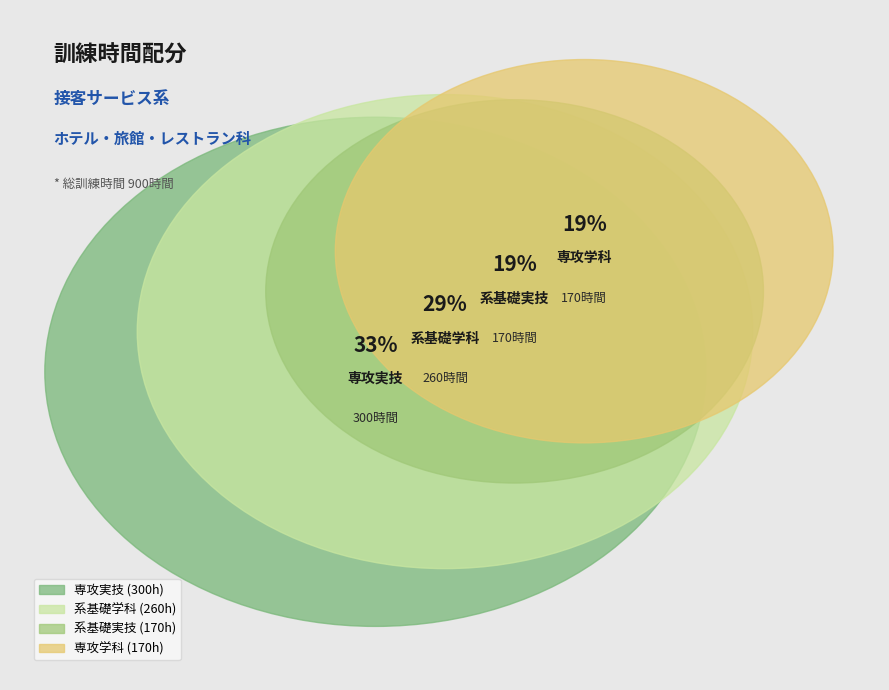

Which has a higher value, 系基礎学科 or 系基礎実技?

系基礎学科